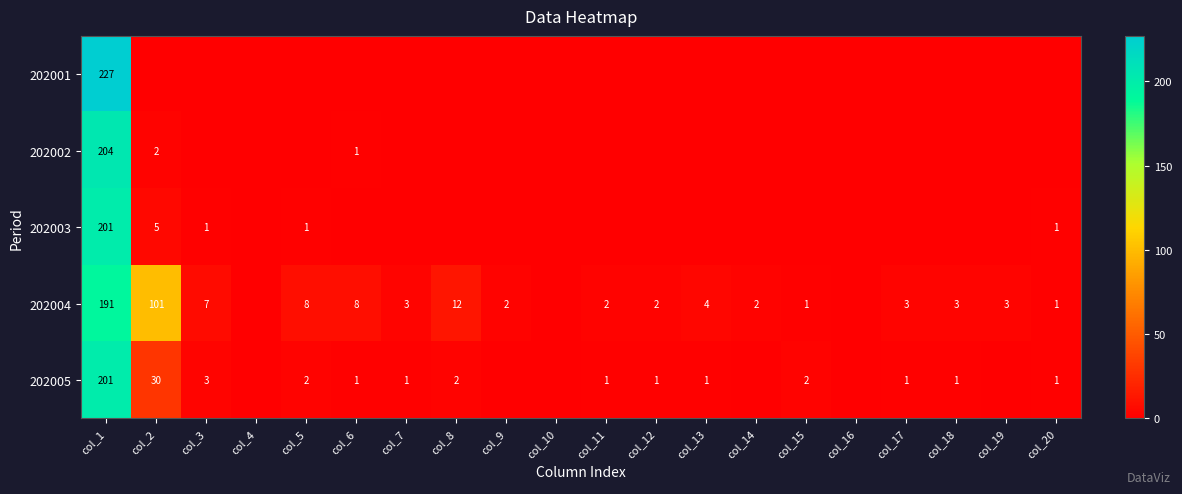

Is it true that 202004 equals 3 at col_17?

True